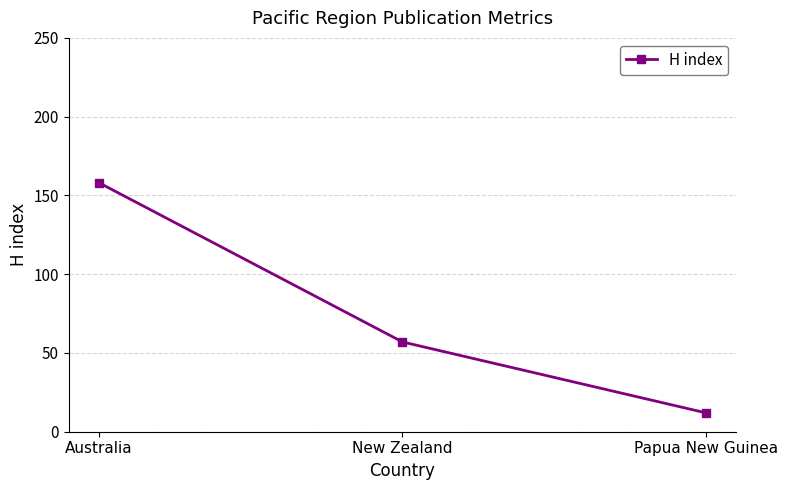

What value does the data have at Australia, to the nearest 50?

150